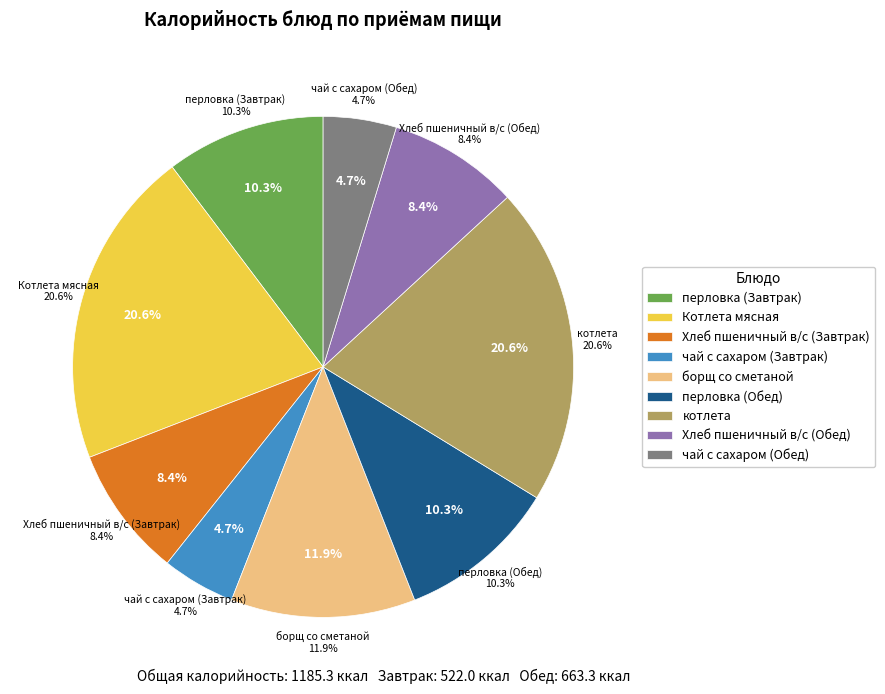

How many segments does this pie chart have?

9